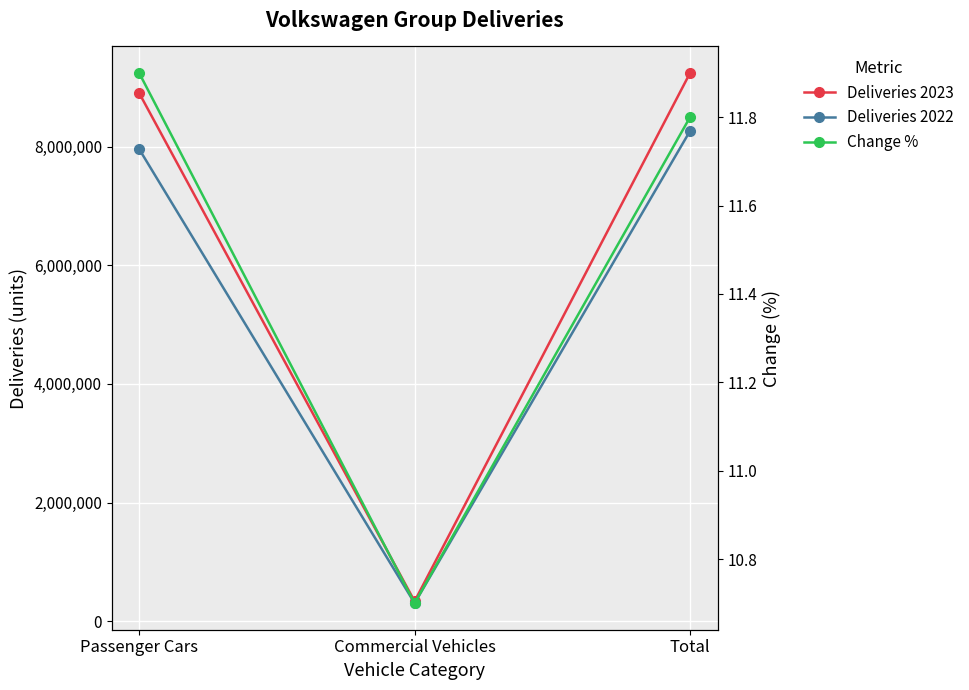

Rank the categories by Change % value from lowest to highest.

Commercial Vehicles, Total, Passenger Cars